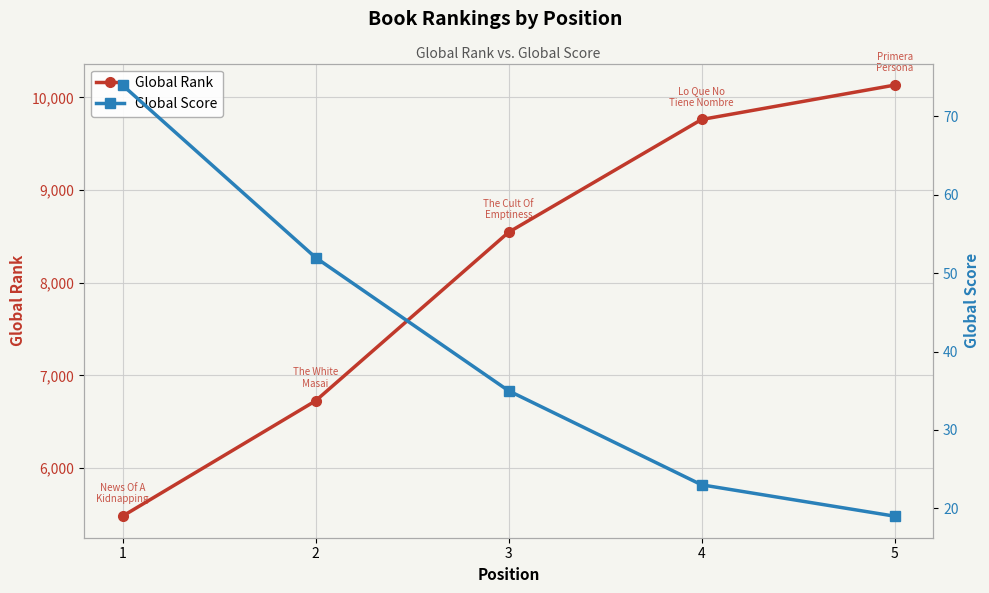

Does the chart display data point markers on the line(s)?

Yes